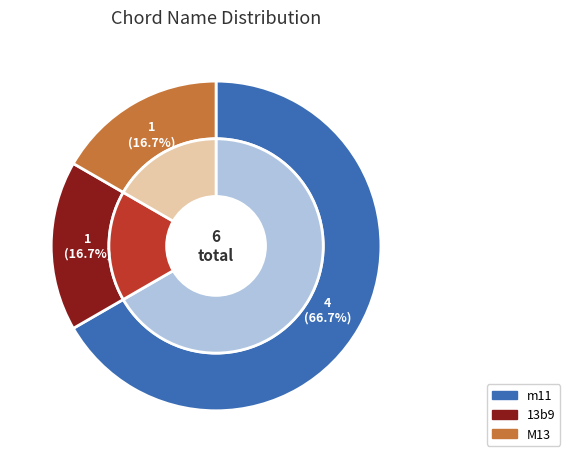

Rank the categories by value from lowest to highest.

13b9, M13, m11